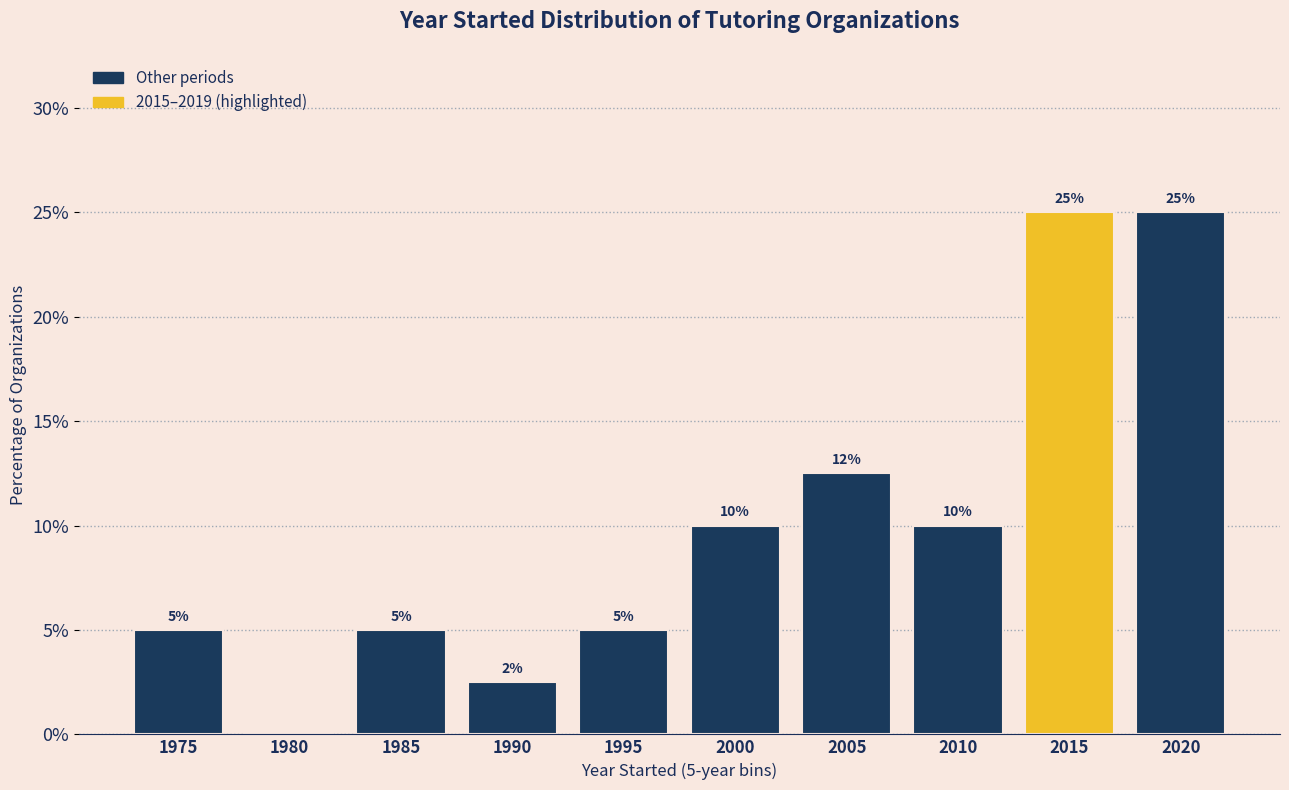

Is it true that the value at 2005 is 4.6?

False